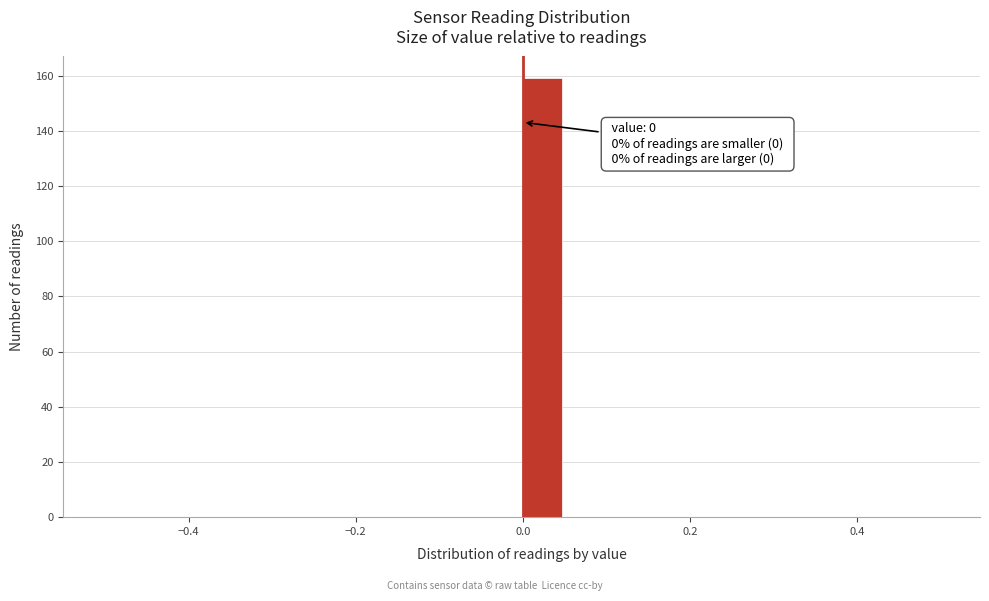

Around what value on the x-axis is the tallest bar? Give the approximate position of its centre, as read against the axis.

0.02